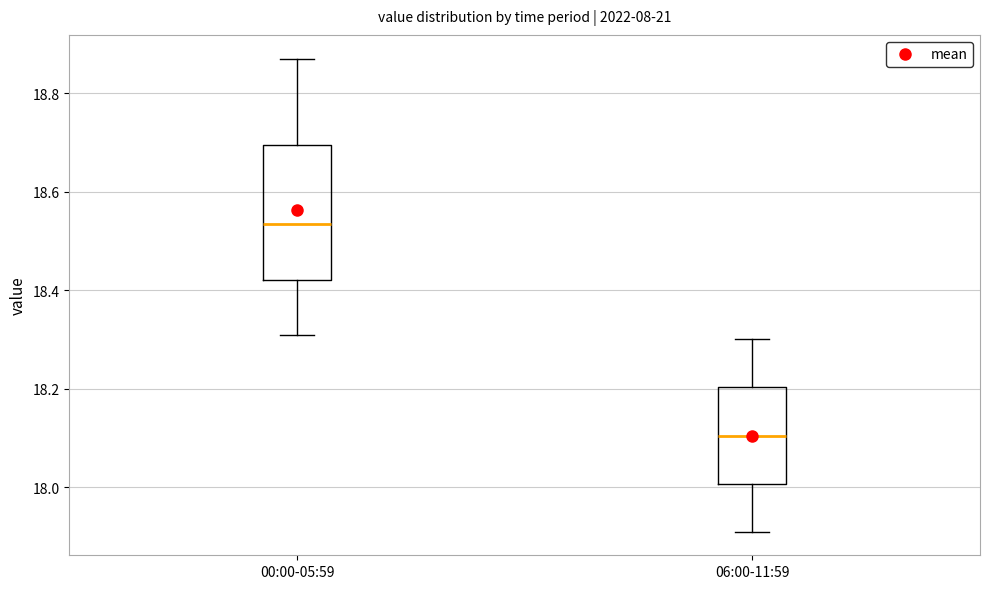

Which box is the tallest, from its lower edge to its upper edge?

00:00-05:59